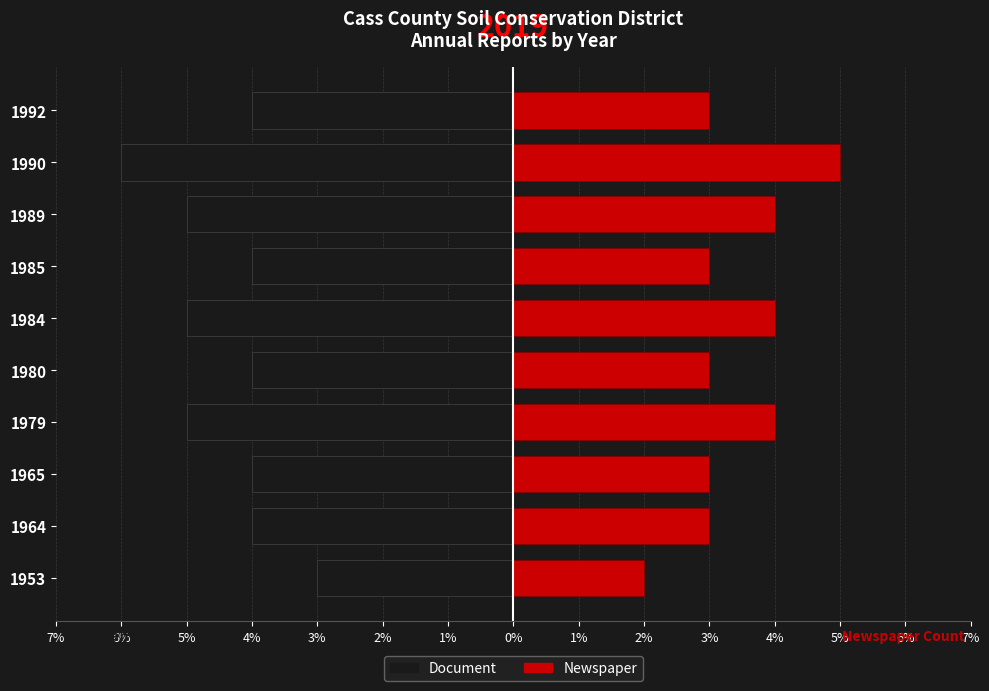

What is the difference between the second highest and minimum values in the Document series?

2